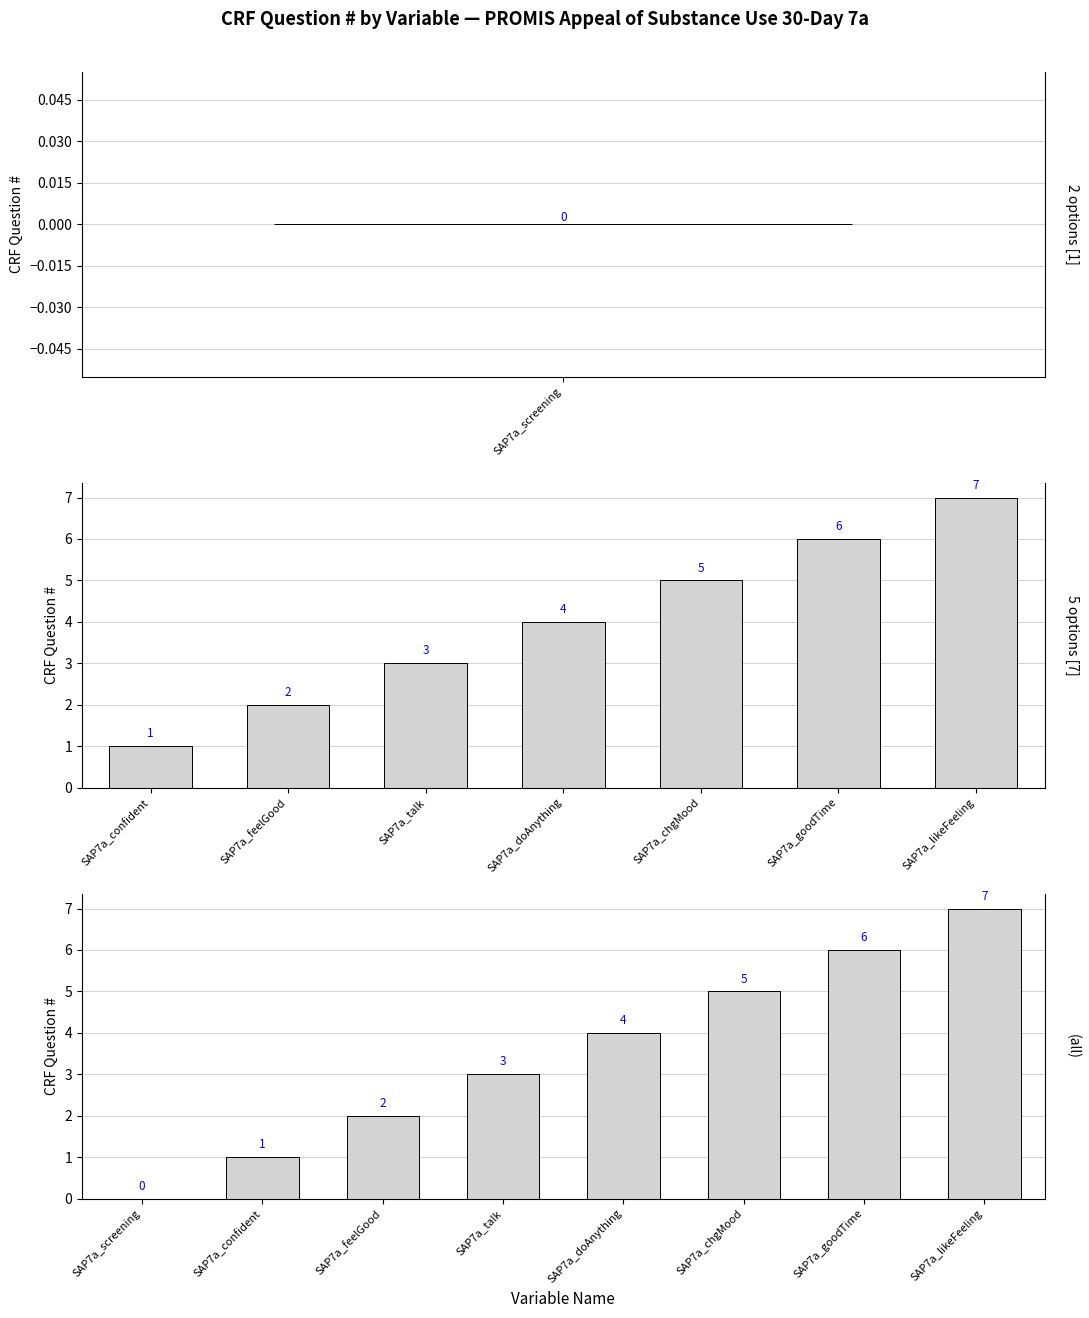

What is the change in value from SAP7a_screening to SAP7a_confident?

+1